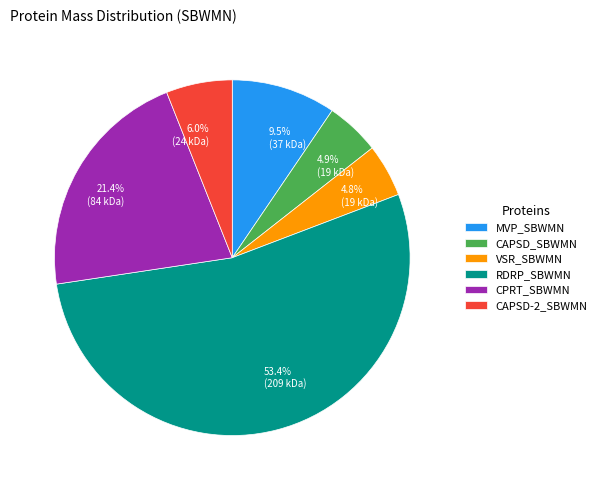

Approximately how many times larger is the value at CPRT_SBWMN compared to MVP_SBWMN?

2.3